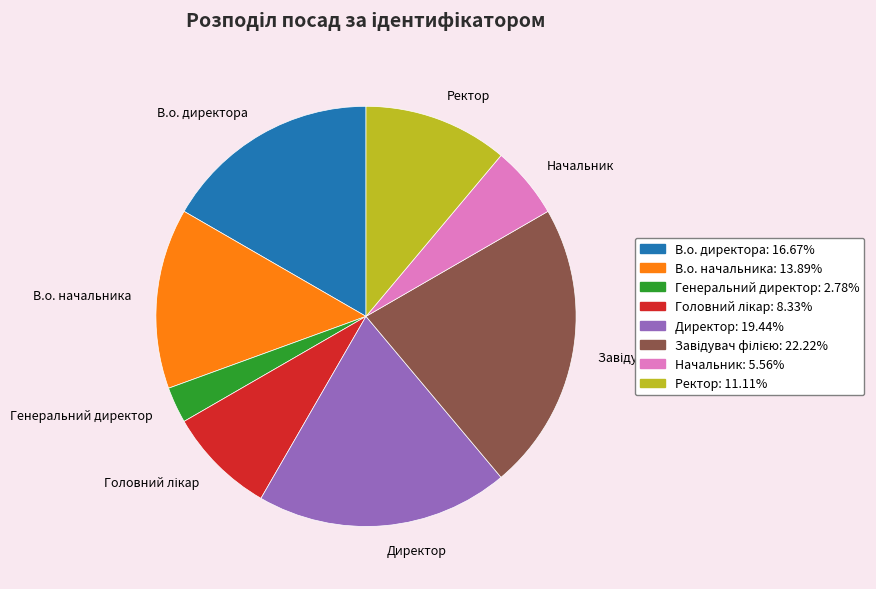

Approximately how many times larger is the value at В.о. начальника compared to Директор?

0.7